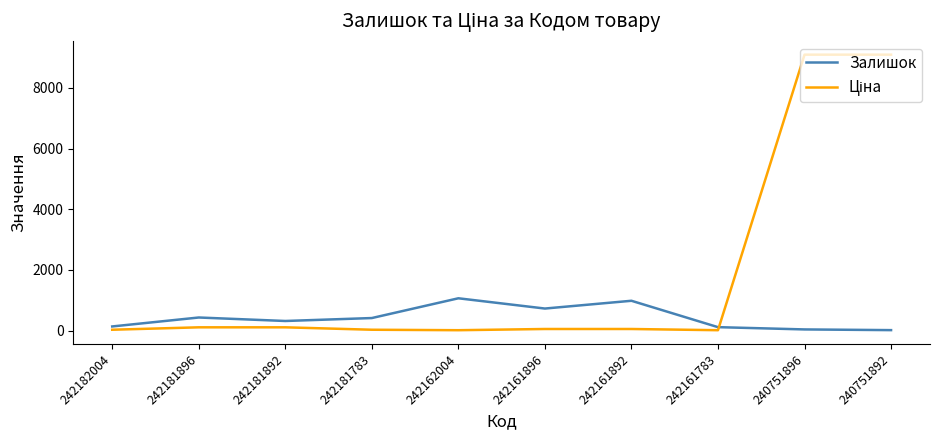

What is the greatest value displayed?

9092.0